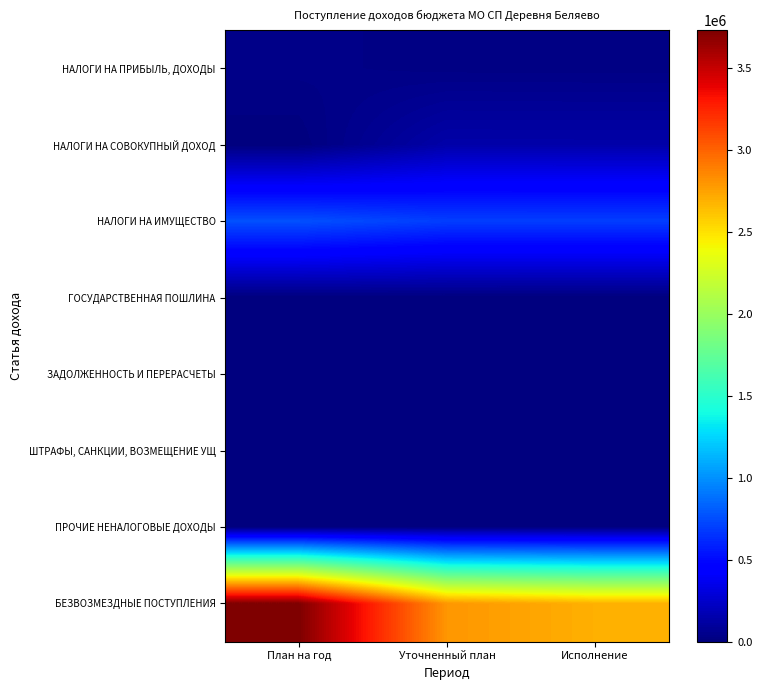

Which series has the largest total across all categories?

БЕЗВОЗМЕЗДНЫЕ ПОСТУПЛЕНИЯ